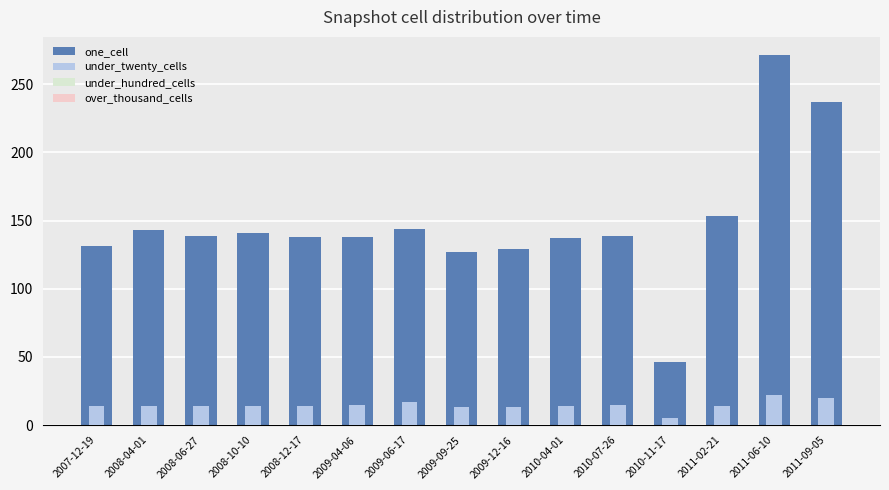

What is the label of the 8th bar from the left?

2009-09-25